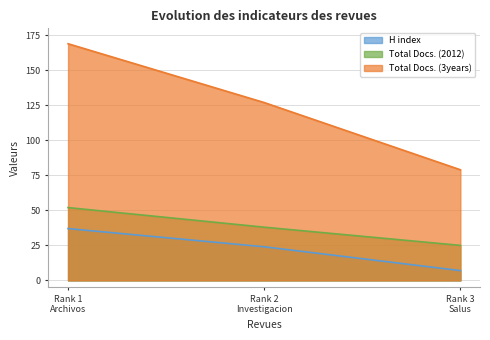

Rank the series by their average value, from highest to lowest.

Total Docs. (3years), Total Docs. (2012), H index